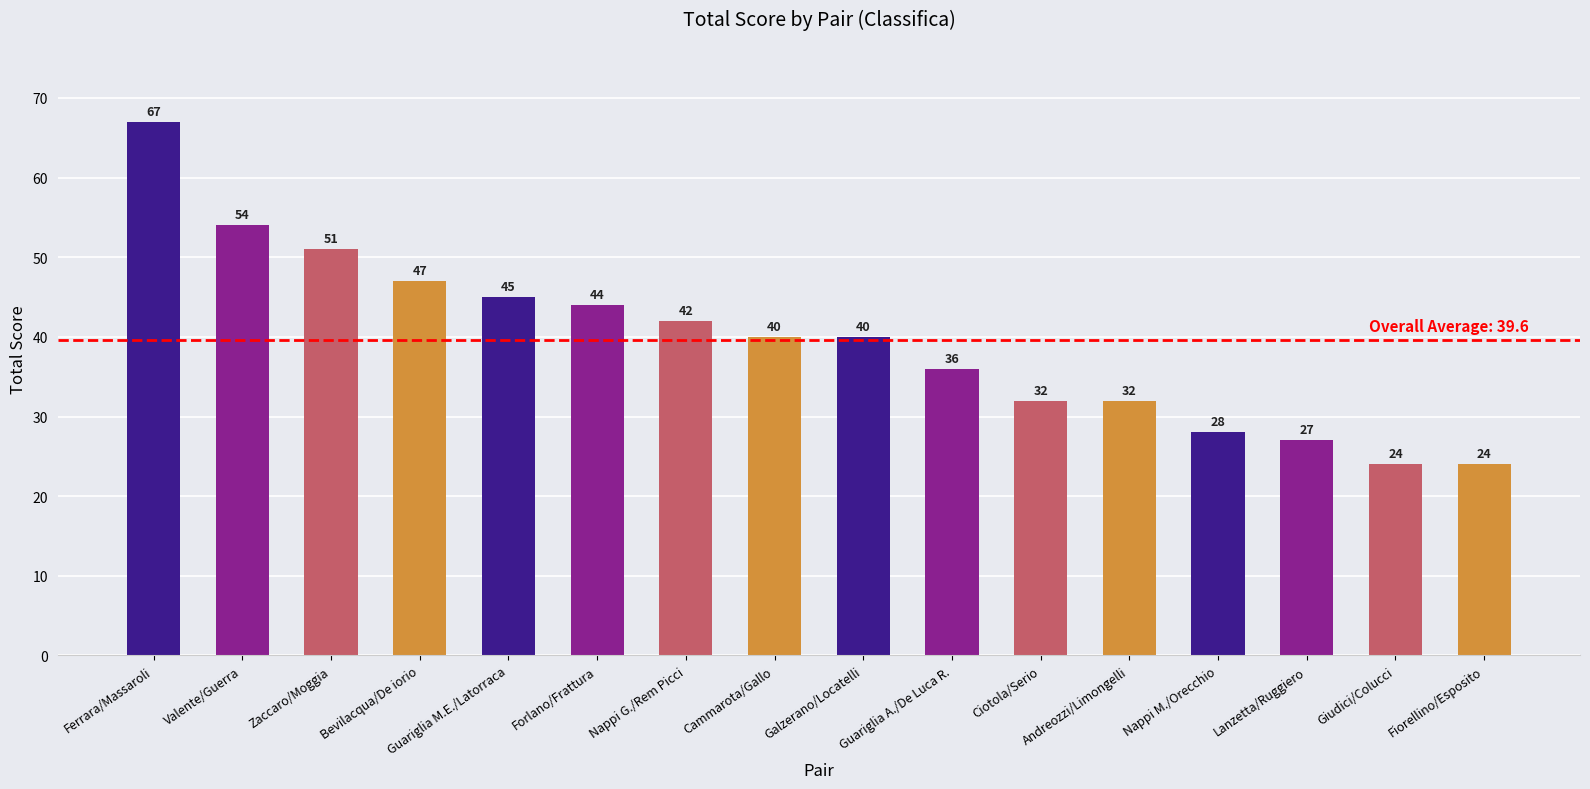

Which has a higher value, Forlano/Frattura or Guariglia A./De Luca R.?

Forlano/Frattura